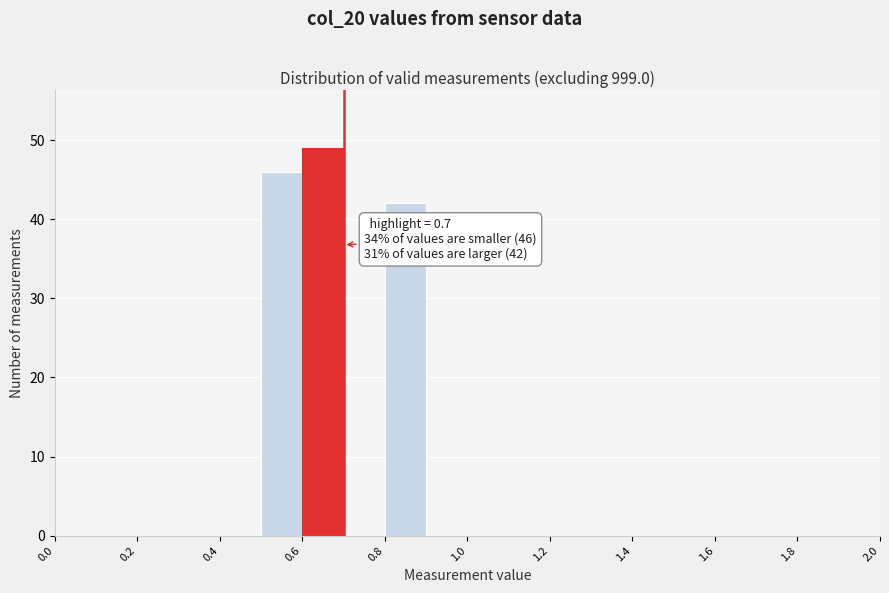

Over which range of the x-axis is the bar tallest?

0.6 to 0.7